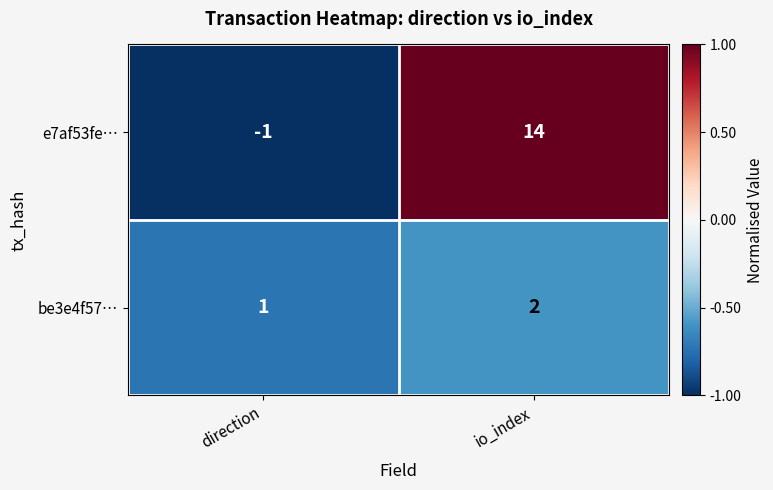

Which series changed the most between direction and io_index?

e7af53fe…